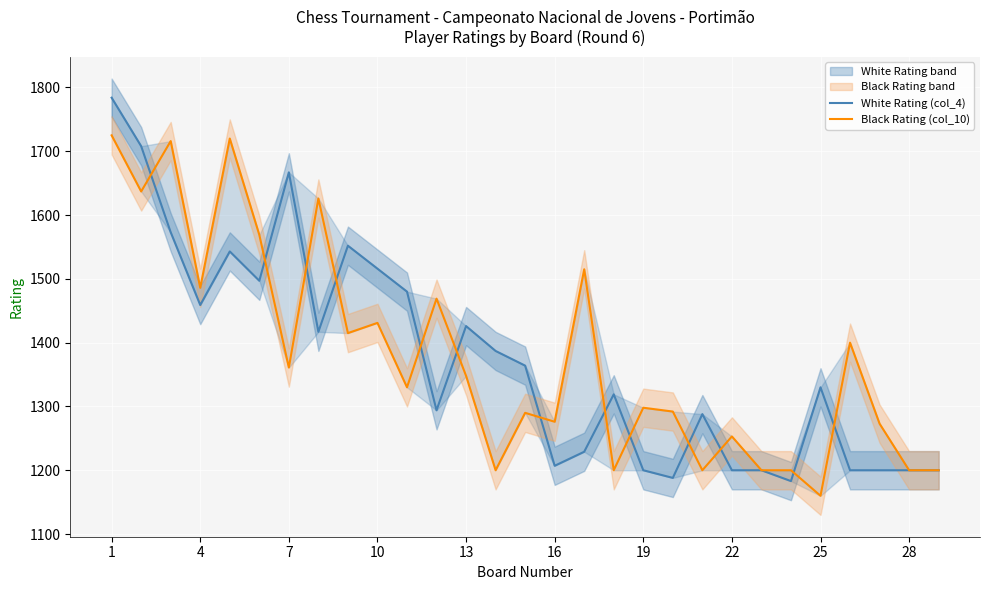

After their last crossing, which series has the higher values: White Rating (col_4) or Black Rating (col_10)?

Black Rating (col_10)